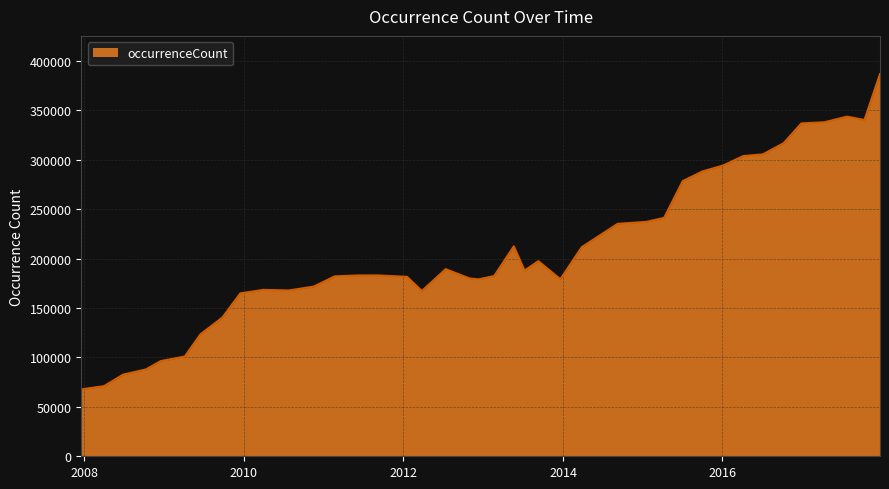

What is the difference between the maximum and minimum values?

319114